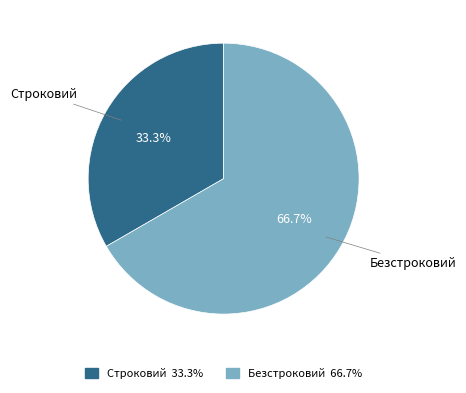

What is the ratio of the value at Безстроковий to the value at Строковий?

2.0